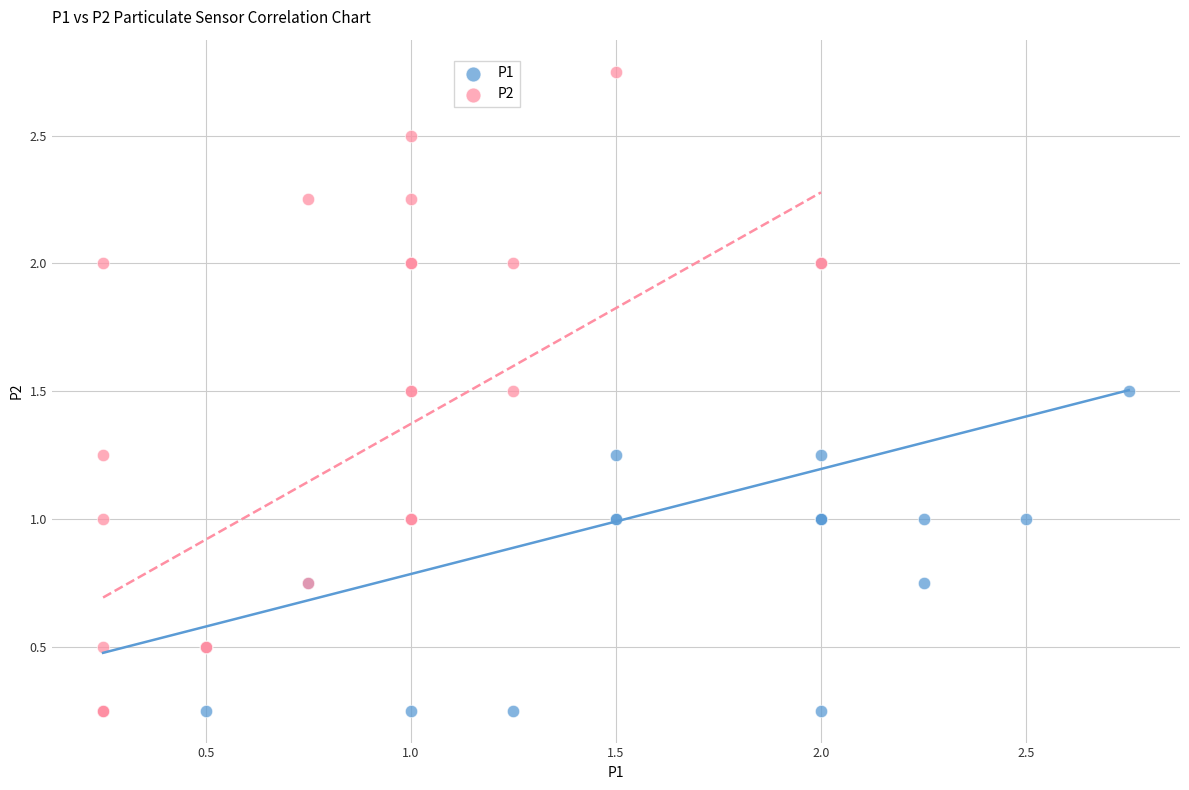

Which series contains the highest Y value?

P2